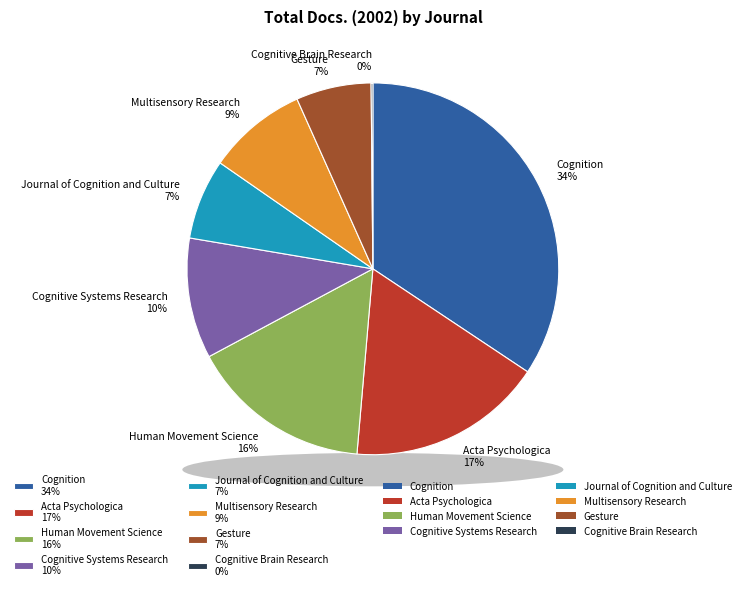

How much of the chart is everything except Cognitive Brain Research?

100.0%